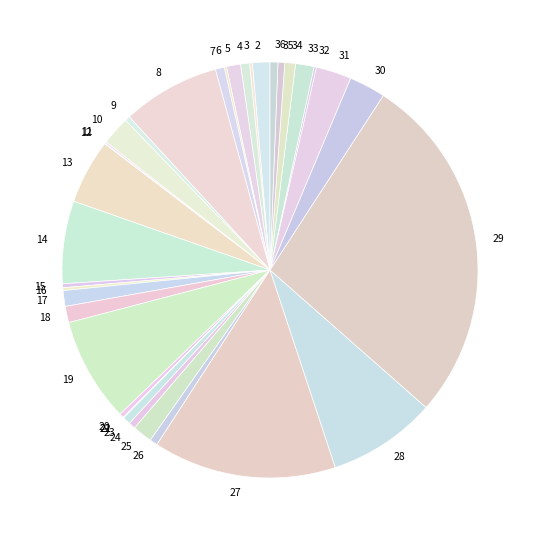

Which category has the biggest portion of the pie?

29